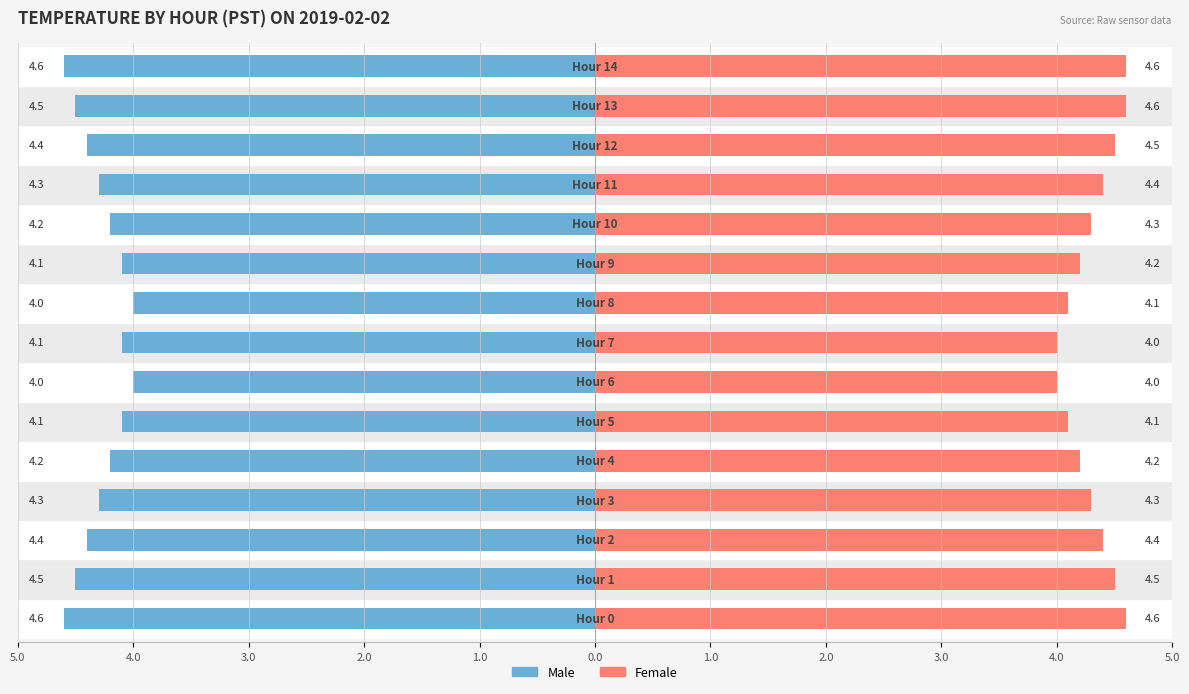

What is the highest value of the Female series?

4.6